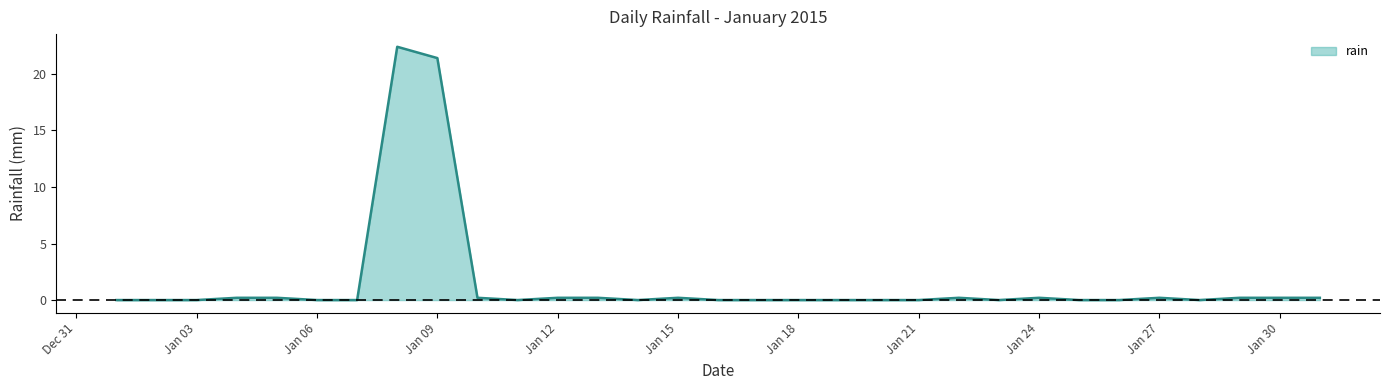

What is the difference between the maximum and minimum values?

22.4